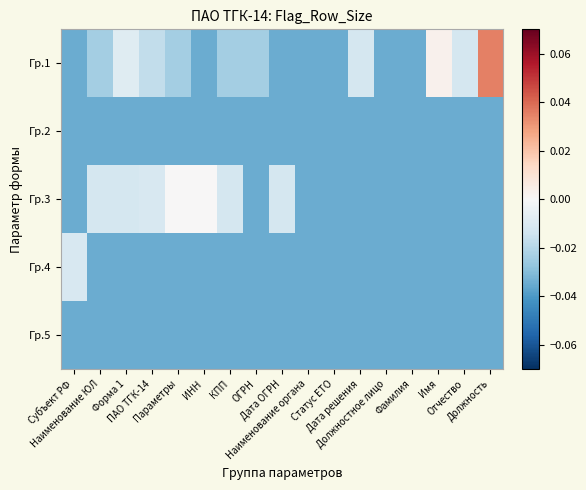

Rank the series at Параметры from highest to lowest value.

Гр.3, Гр.1, Гр.2, Гр.4, Гр.5